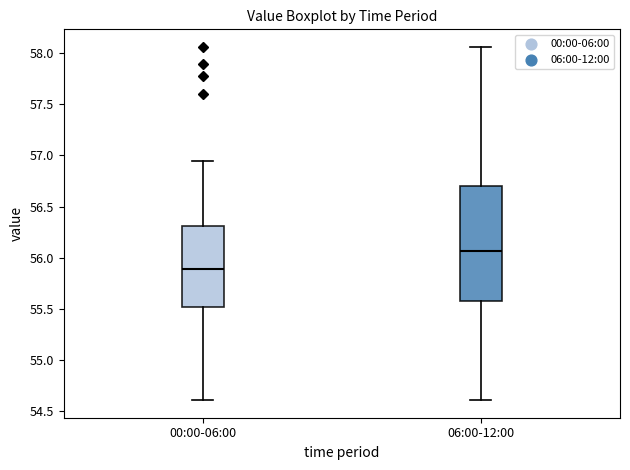

Reading left to right, transcribe this box plot: for each box, give where its median line is, the range the box spans, and where its two whiskers end, as read against the y-axis. The values are not printed on the chart, so give them approximately, as read against the axis.

00:00-06:00: median 55.90, box 55.50 to 56.30, whiskers 54.60 to 56.95
06:00-12:00: median 56.05, box 55.60 to 56.70, whiskers 54.60 to 58.05